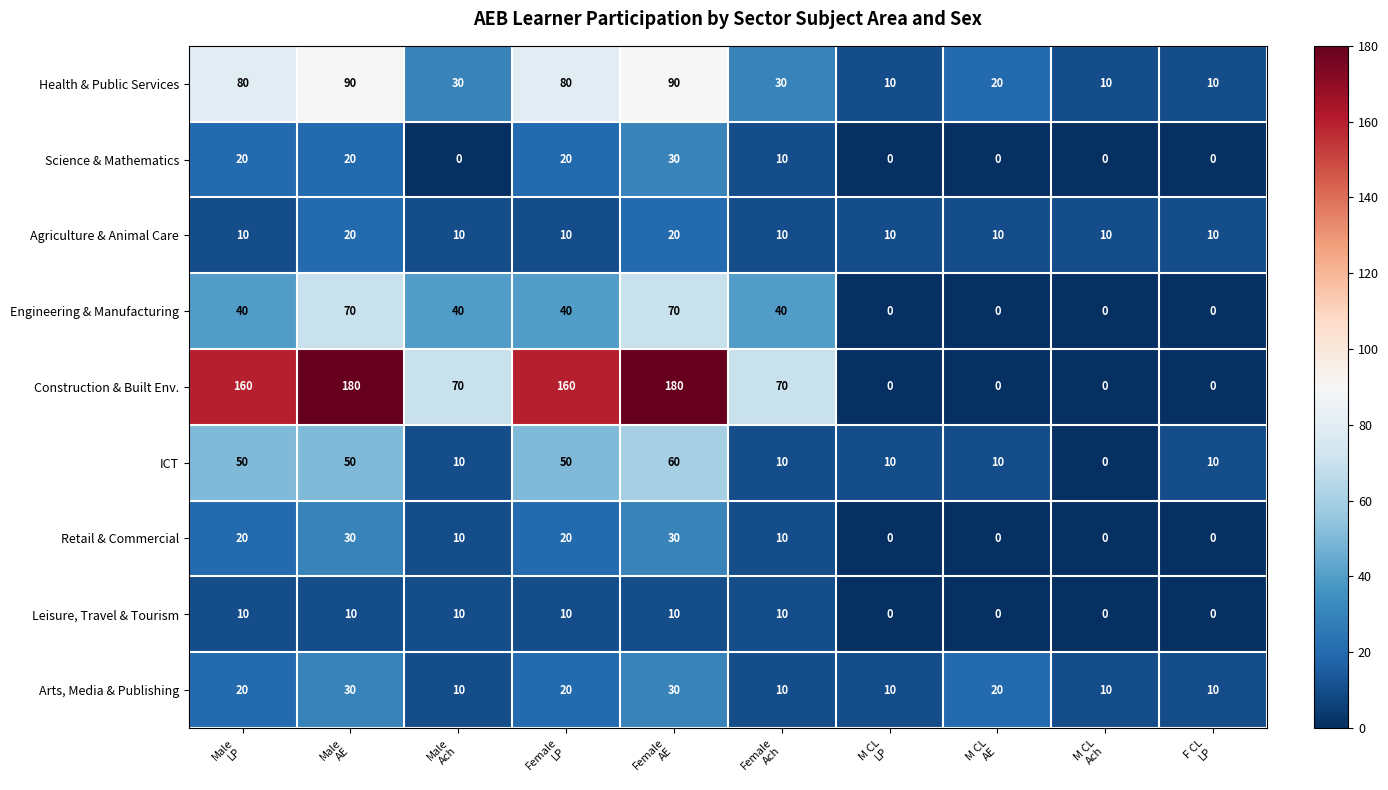

Which series has the largest total across all categories?

Construction & Built Env.